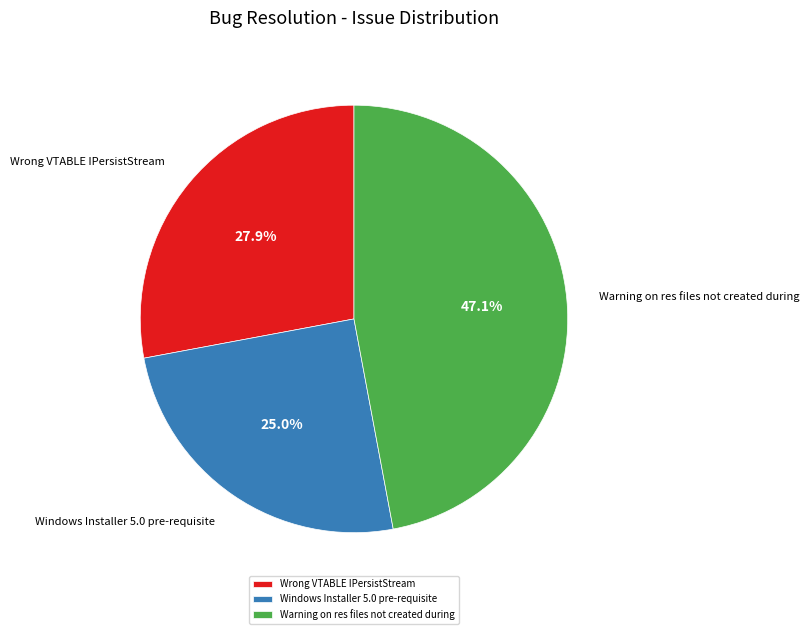

Between Wrong VTABLE IPersistStream and Warning on res files not created during, which is larger?

Warning on res files not created during